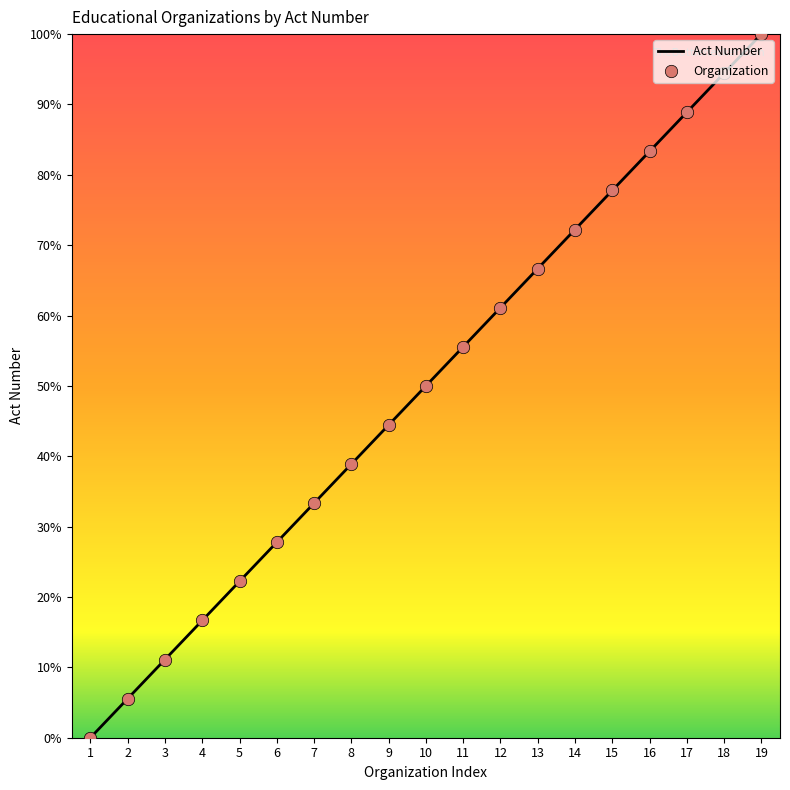

Between 3 and 6, which is larger?

6